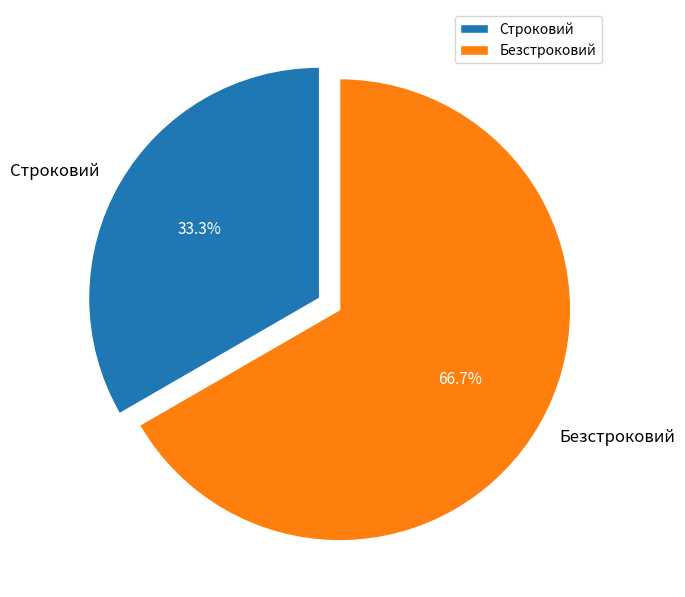

To the nearest percent, what is the difference between the Строковий and Безстроковий slice percentages?

33%